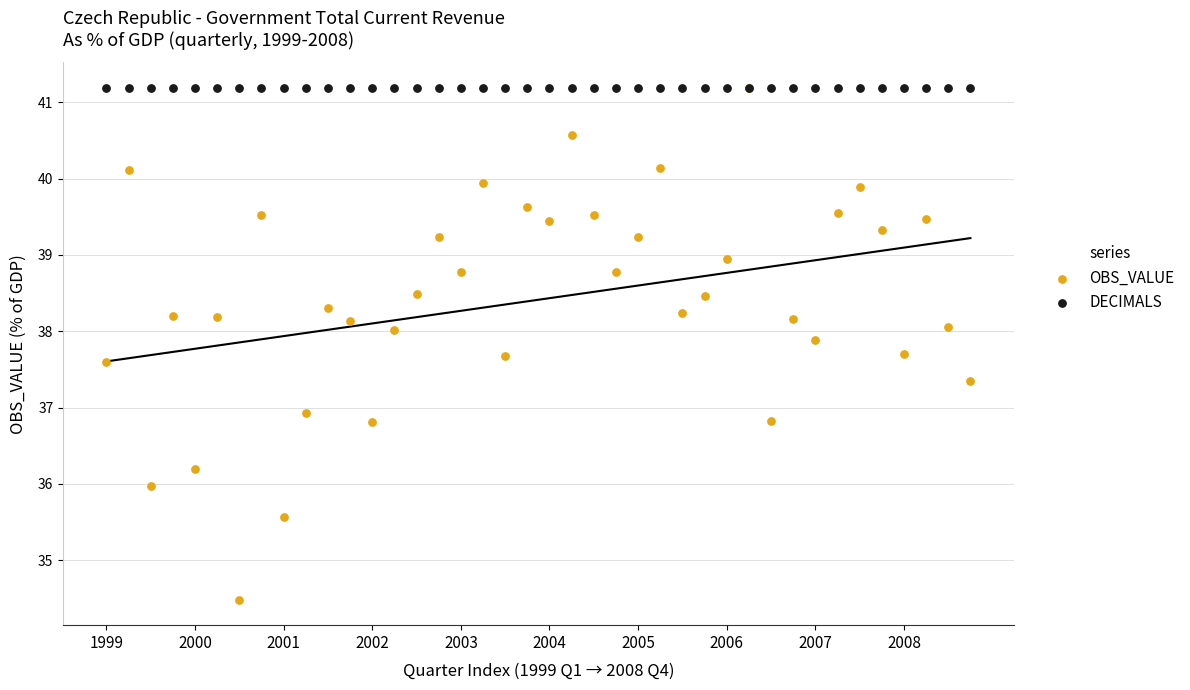

In the OBS_VALUE series, what Y value is closest to 37?

36.9